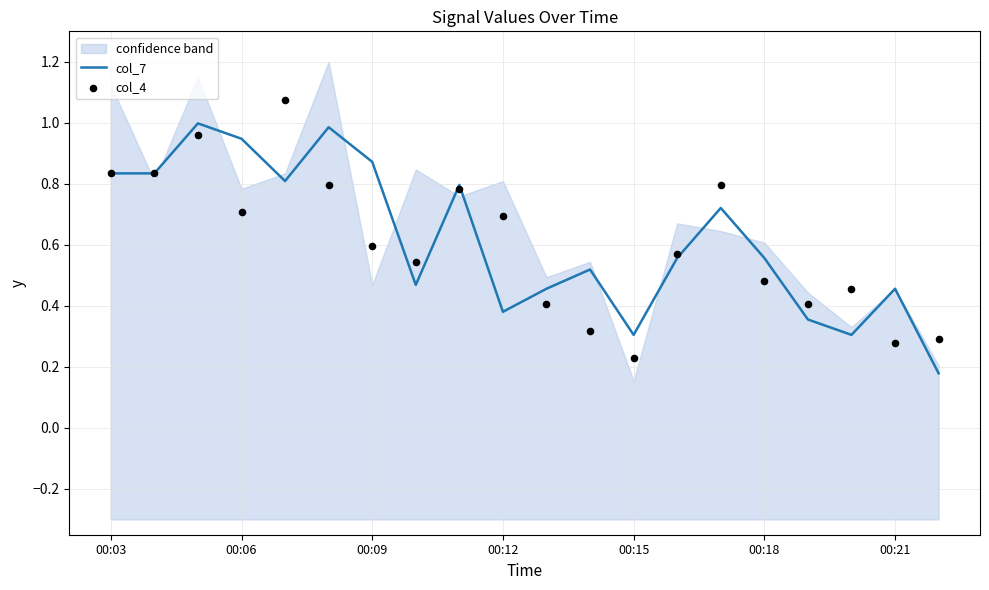

Which series reaches the maximum Y coordinate?

col_4